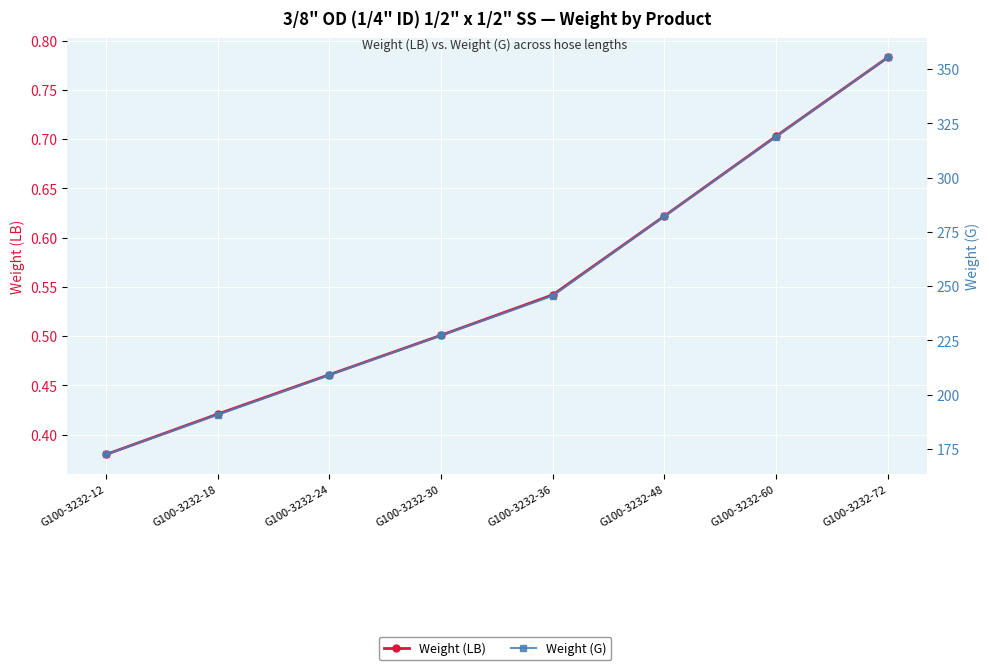

Reading right to left, transcribe all the data shown in this chart.

Weight (LB): G100-3232-72=0.8	G100-3232-60=0.7	G100-3232-48=0.6	G100-3232-36=0.5	G100-3232-30=0.5	G100-3232-24=0.5	G100-3232-18=0.4	G100-3232-12=0.4
Weight (G): G100-3232-72=355.3	G100-3232-60=318.8	G100-3232-48=282.2	G100-3232-36=245.6	G100-3232-30=227.3	G100-3232-24=209.1	G100-3232-18=190.8	G100-3232-12=172.5